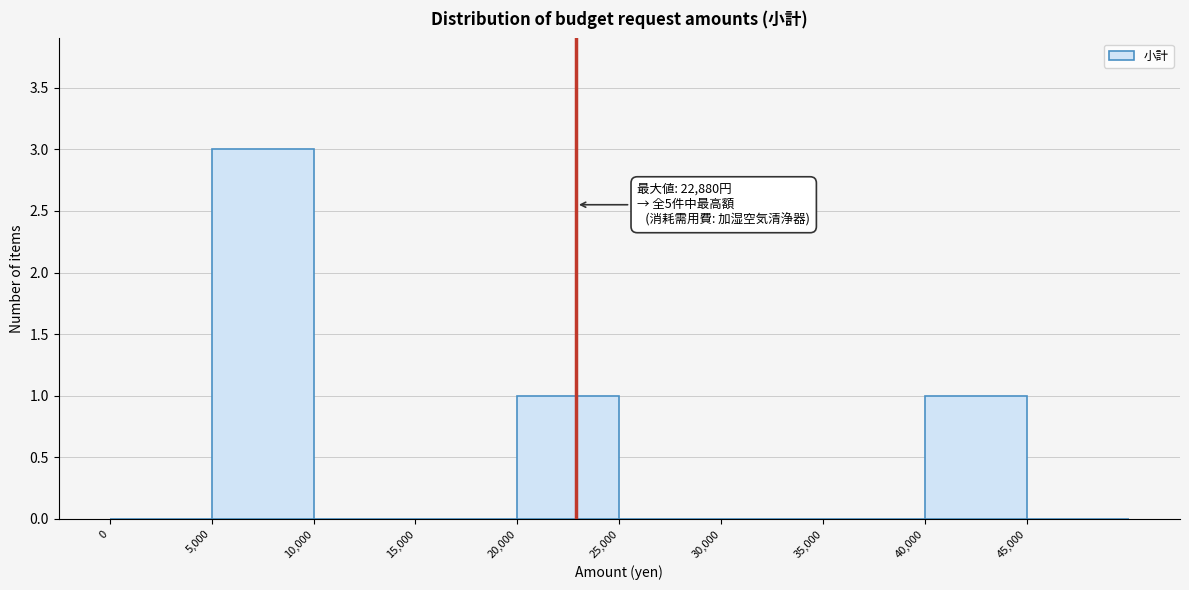

Over which range of the x-axis is the bar tallest?

5000 to 10000